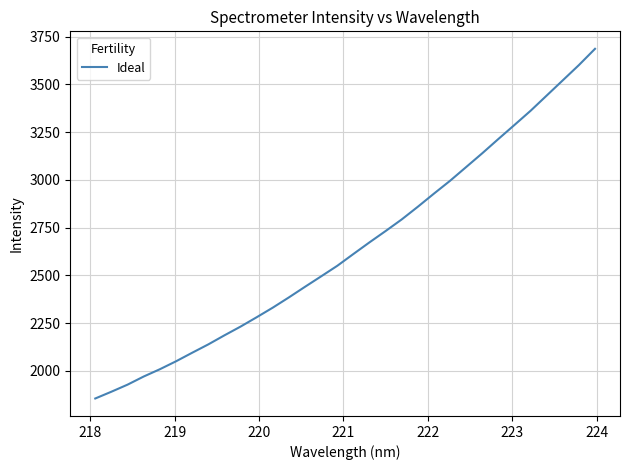

How many values are below 2611?

16